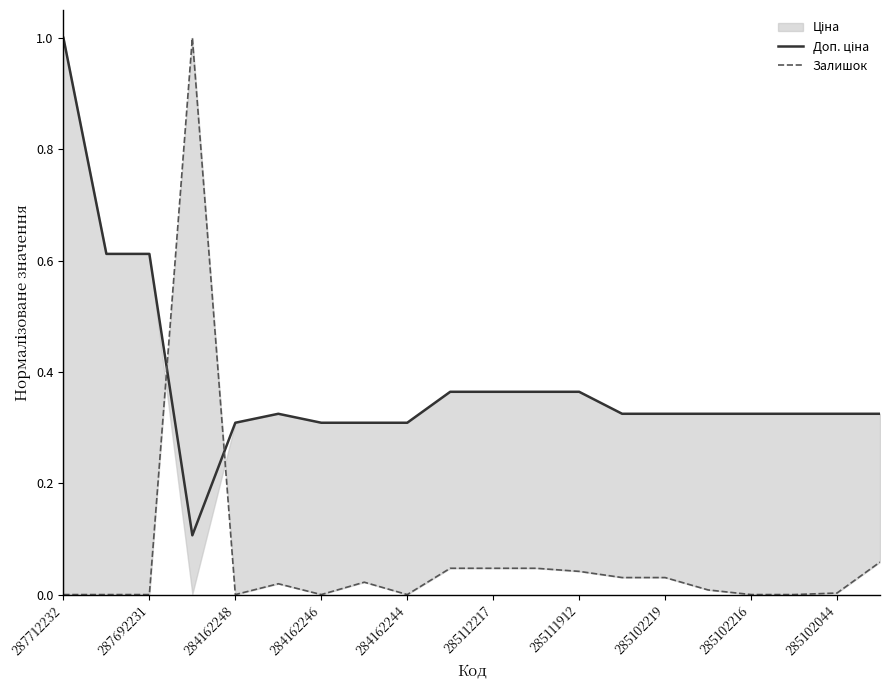

Which series has the largest total across all categories?

Доп. ціна